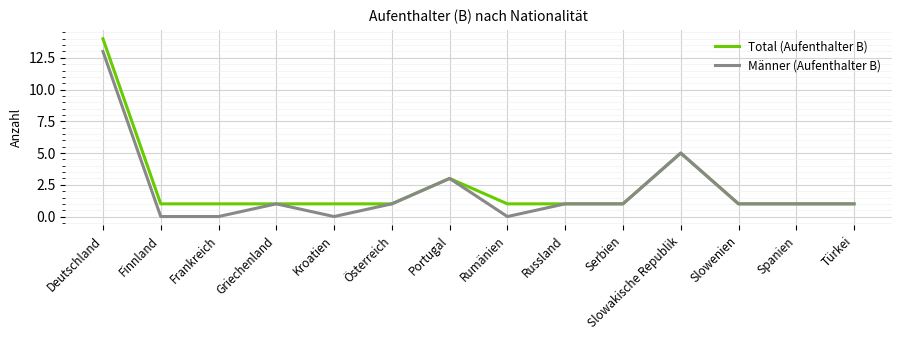

What is the difference between the maximum and minimum values in the Männer (Aufenthalter B) series?

13